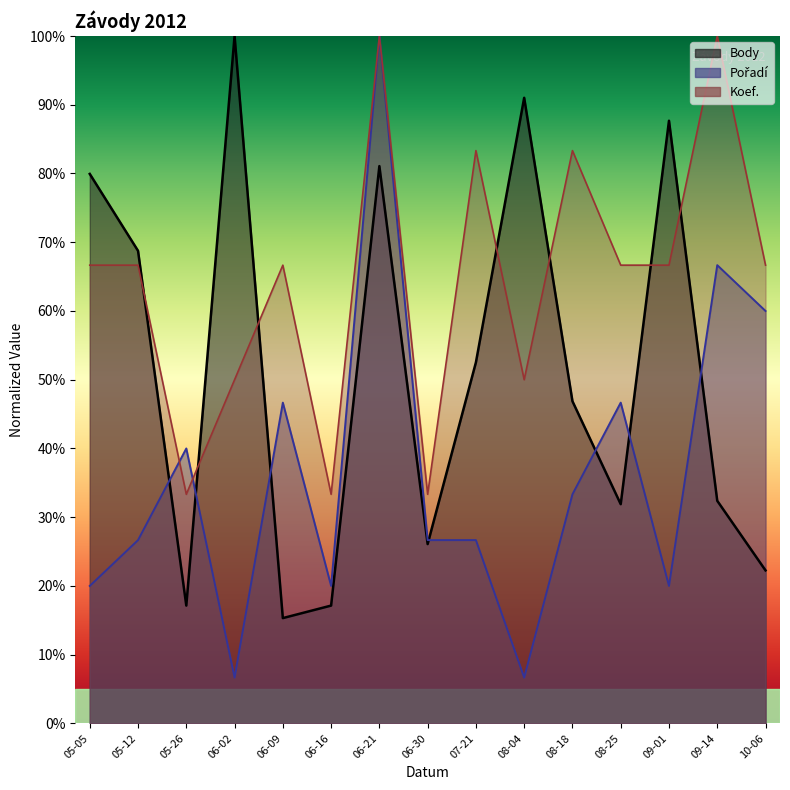

Count the number of categories in the chart.

15